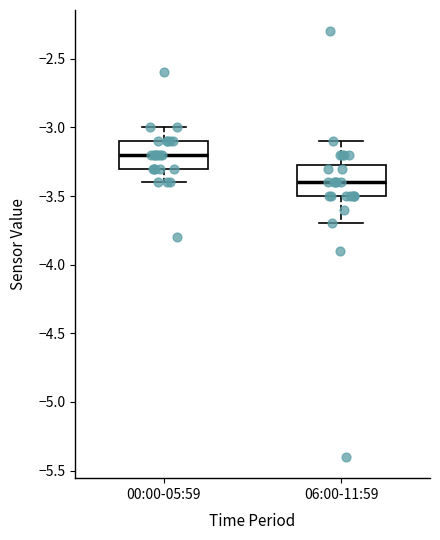

Which box has the lowest median line?

06:00-11:59